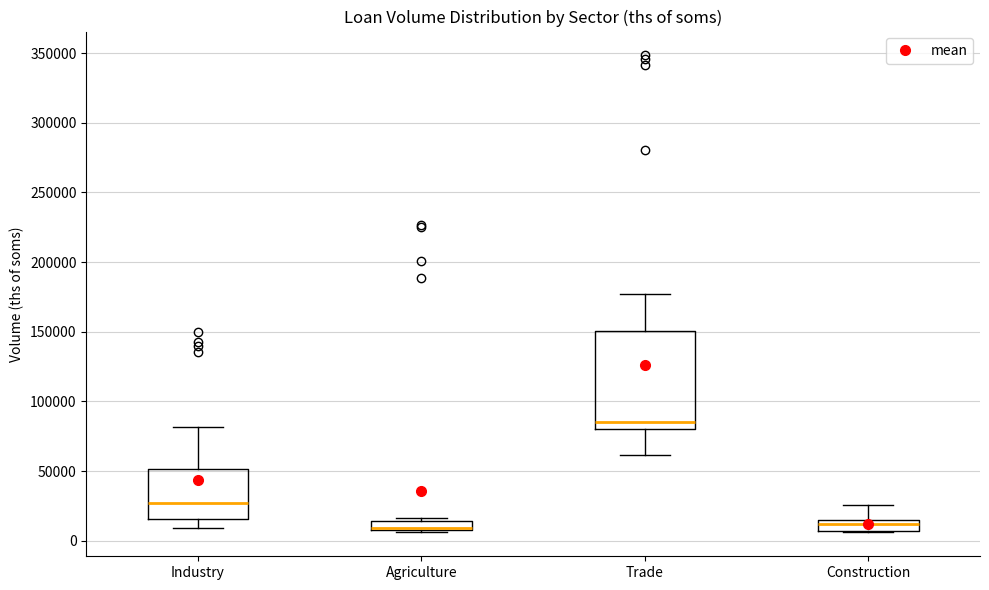

Which box is the tallest, from its lower edge to its upper edge?

Trade